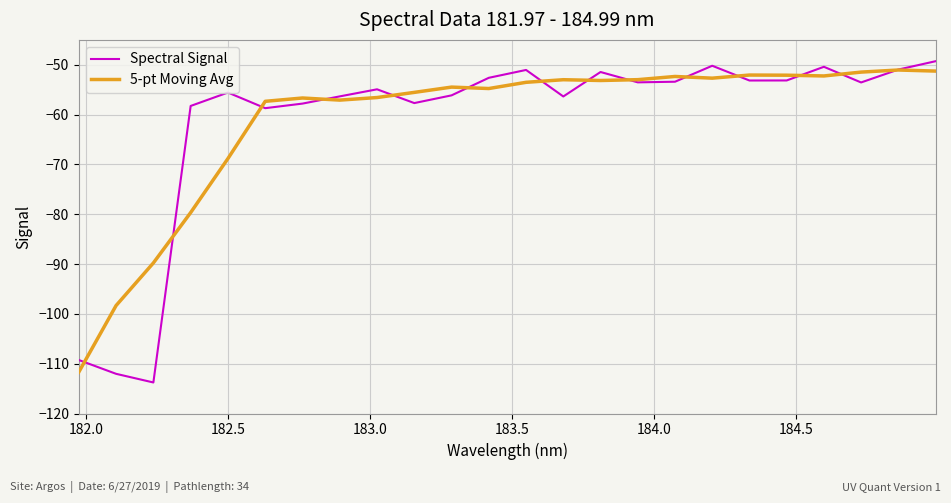

What is the lowest value of the Spectral Signal series?

-113.8